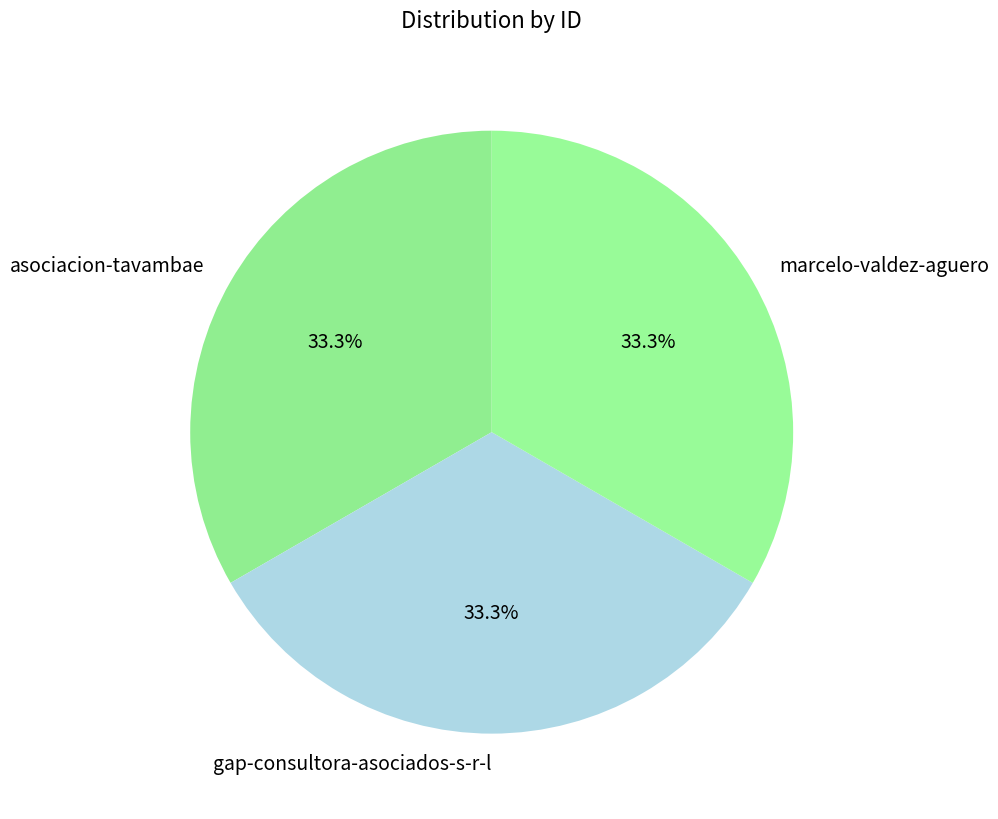

Is the sum of gap-consultora-asociados-s-r-l and marcelo-valdez-aguero greater than half?

Yes